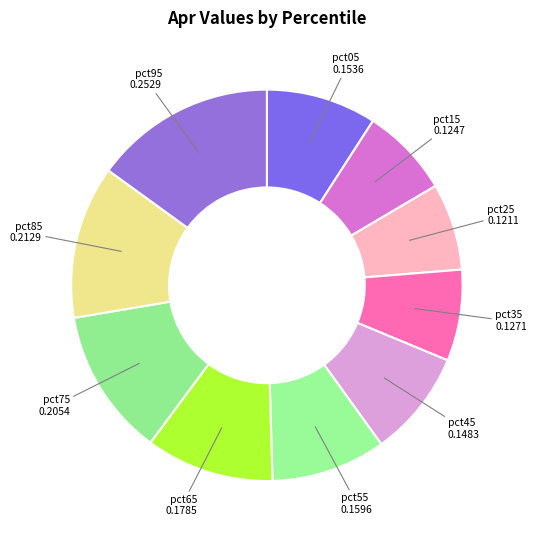

To the nearest percent, what is the average slice percentage?

10%